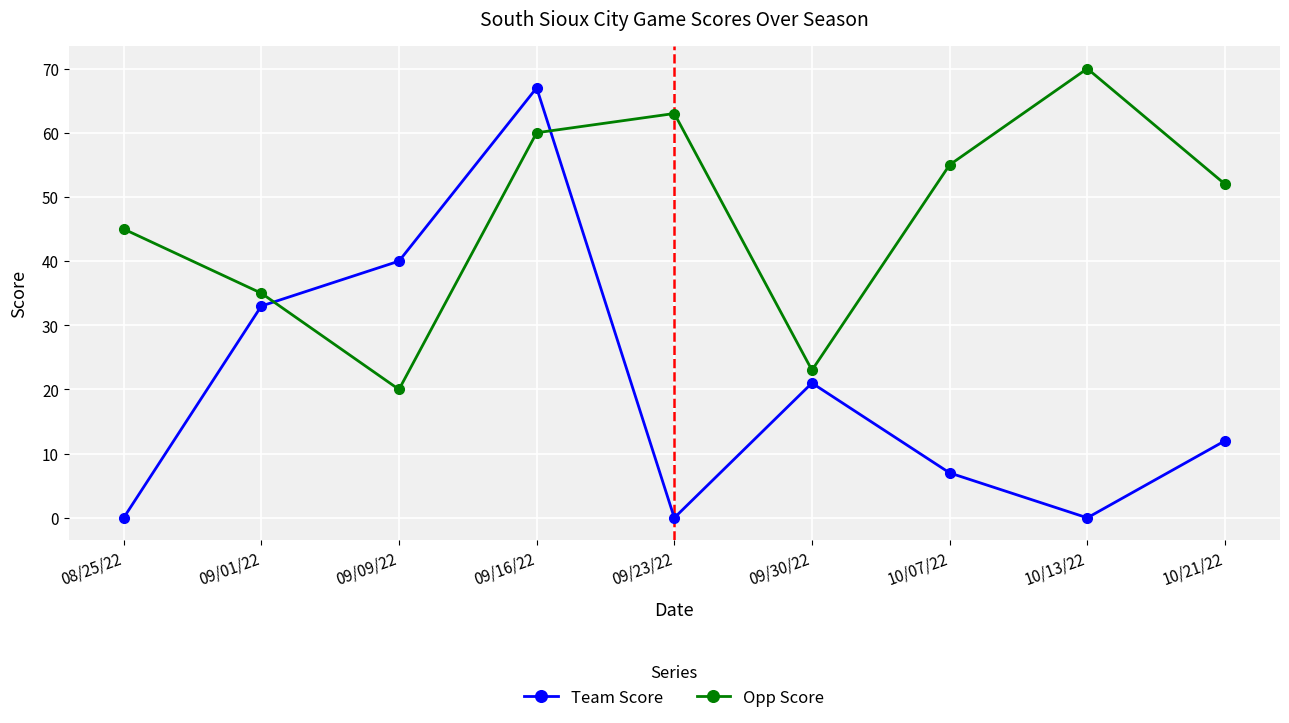

In Team Score, how many points are higher than both neighbors (excluding endpoints)?

2